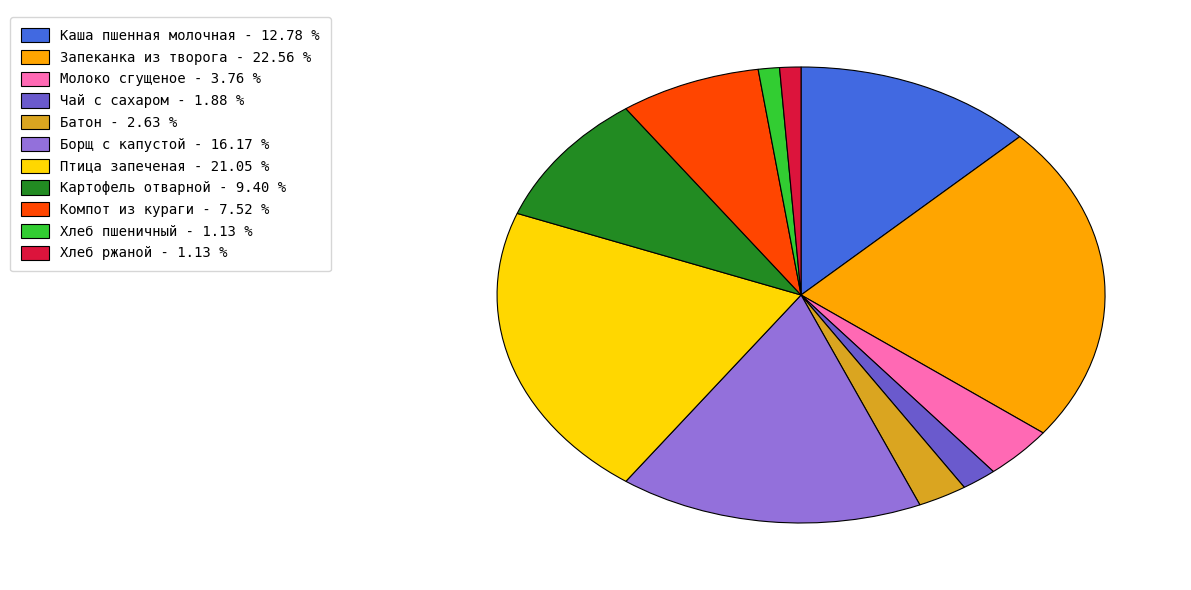

Is there any slice that represents more than half of the pie?

No